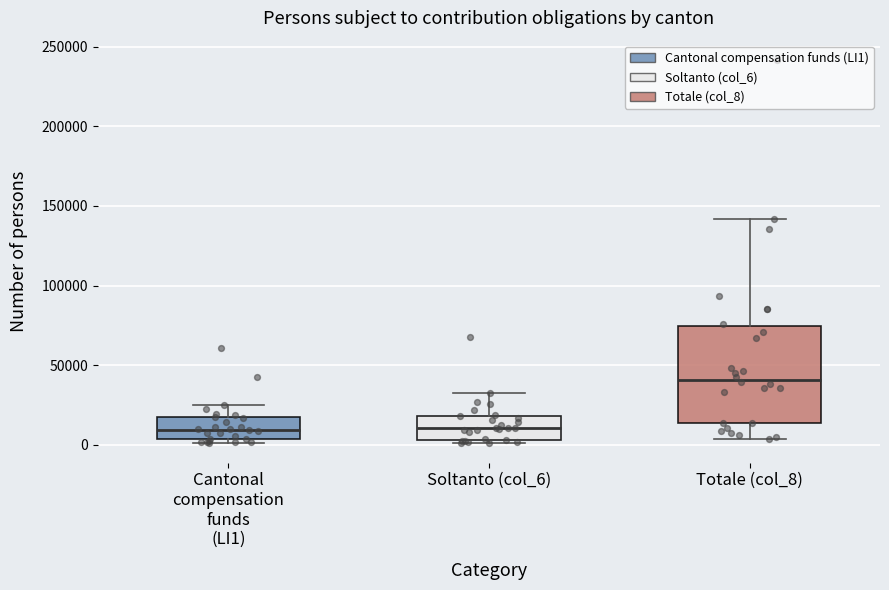

Reading left to right, read every box against the y-axis: the position of its median line, the range the box covers, and the ends of its whiskers. The values are not printed on the chart, so give them approximately, as read against the axis.

Cantonal compensation funds (LI1): median 10000, box 5000 to 15000, whiskers 0 to 25000
Soltanto (col_6): median 10000, box 5000 to 20000, whiskers 0 to 30000
Totale (col_8): median 40000, box 15000 to 75000, whiskers 5000 to 140000